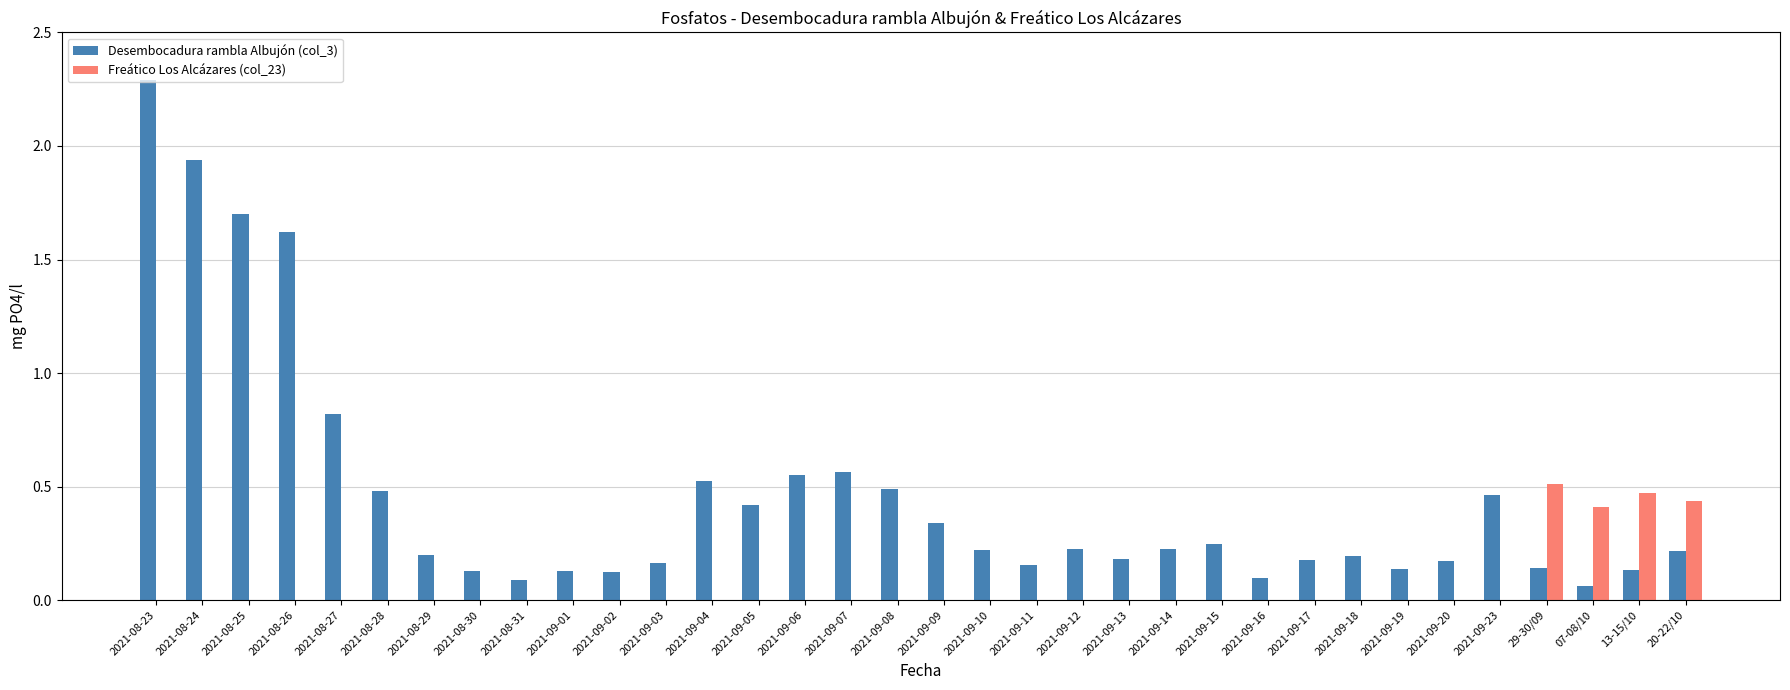

What is the sum of all Desembocadura rambla Albujón (col_3) values?

15.6